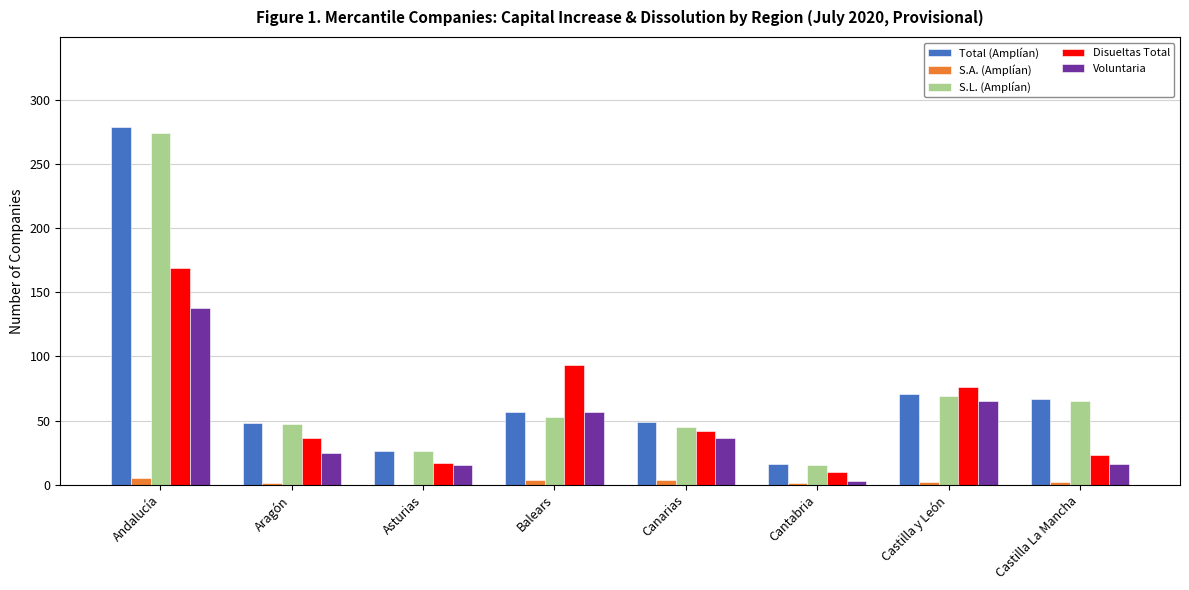

At which label does Voluntaria reach its peak?

Andalucía